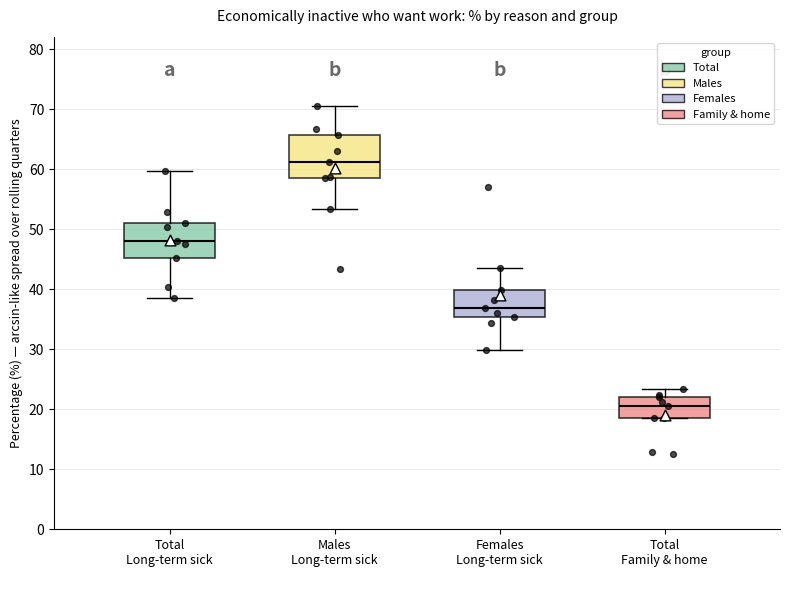

Reading left to right, read every box against the y-axis: the position of its median line, the range the box covers, and the ends of its whiskers. The values are not printed on the chart, so give them approximately, as read against the axis.

Total Long-term sick: median 48, box 45 to 51, whiskers 39 to 60
Males Long-term sick: median 61, box 59 to 66, whiskers 53 to 71
Females Long-term sick: median 37, box 35 to 40, whiskers 30 to 44
Total Family & home: median 21, box 19 to 22, whiskers 19 to 23